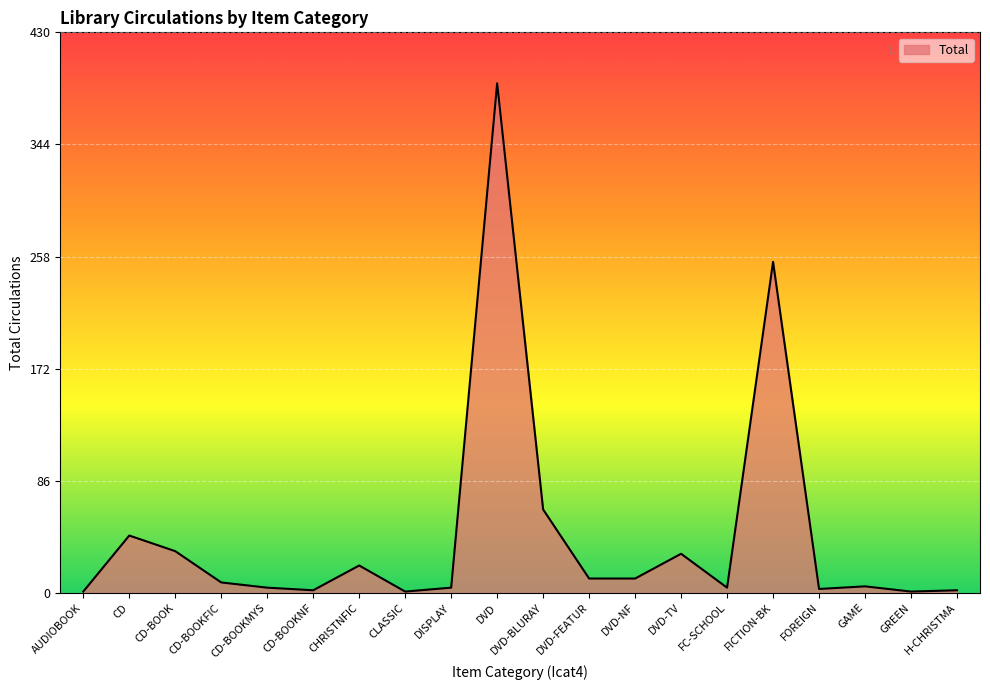

Which label corresponds to the largest value in the chart?

DVD